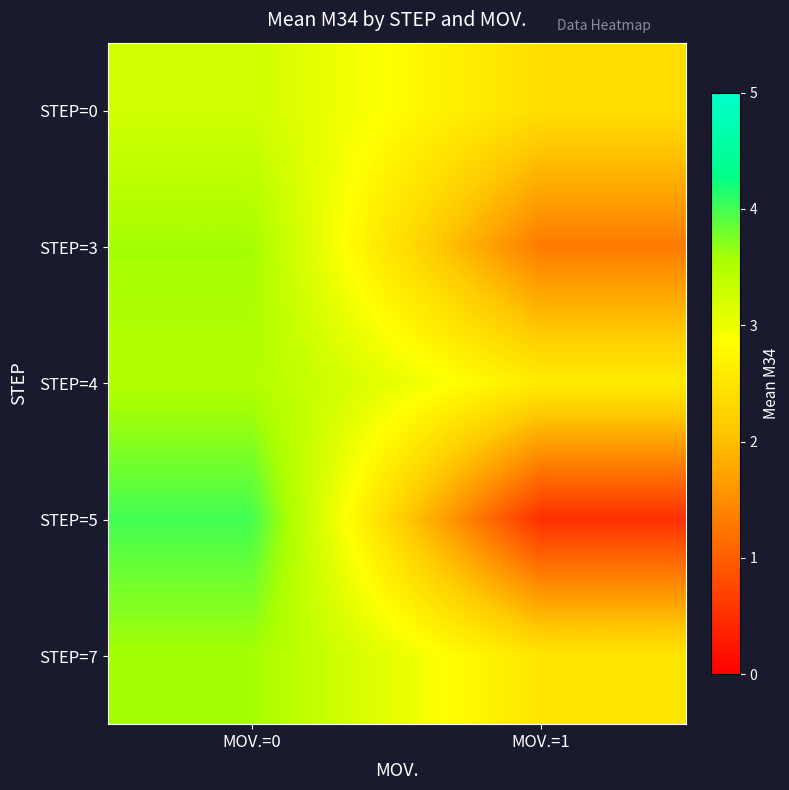

At which category is the sum across all series the highest?

MOV.=0